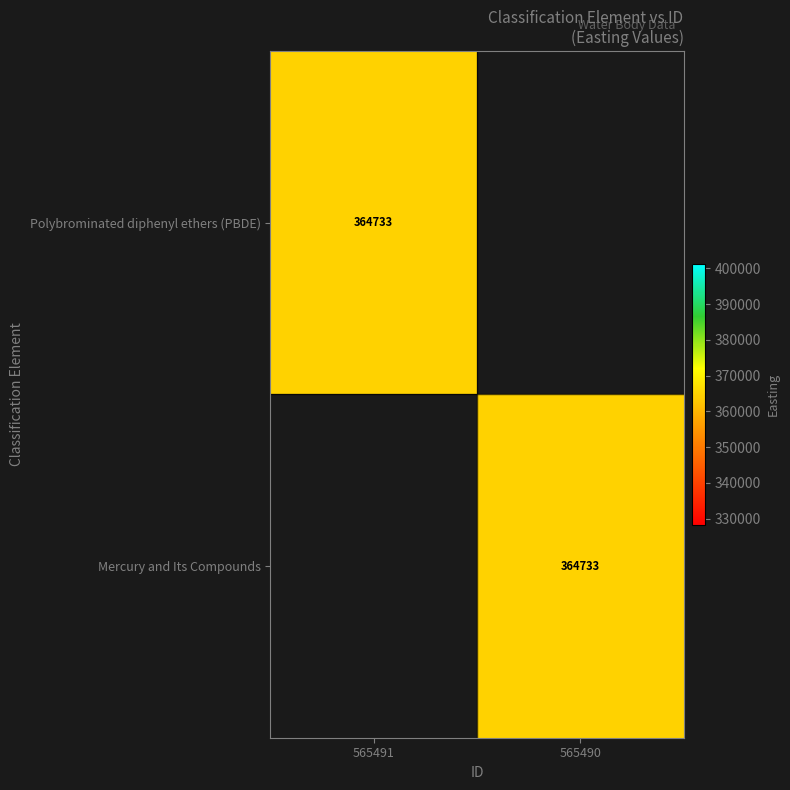

The Polybrominated diphenyl ethers (PBDE) series shows 364733 at 565491. True or false?

True